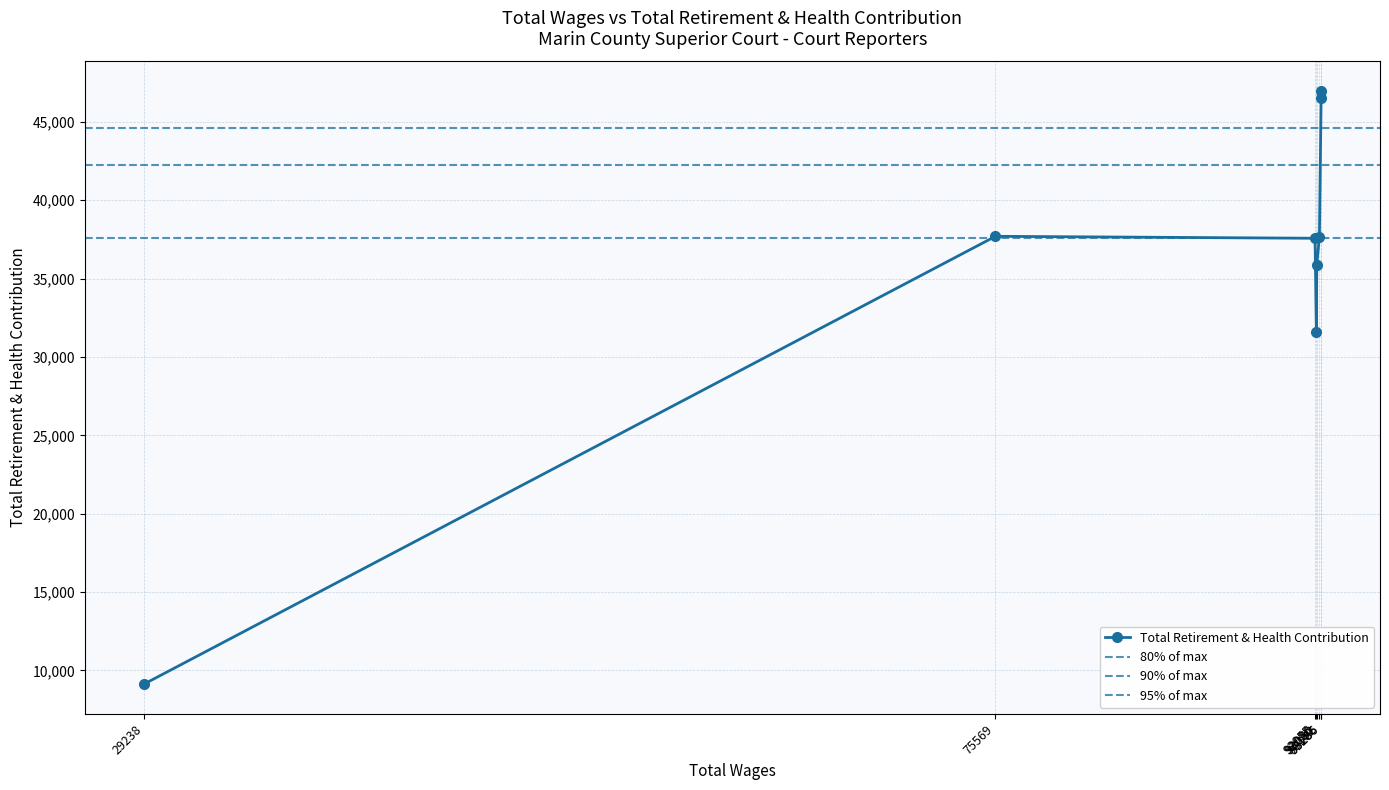

Rank the categories by value from highest to lowest.

93286, 93286, 75569, 93192, 92955, 93050, 93026, 29238